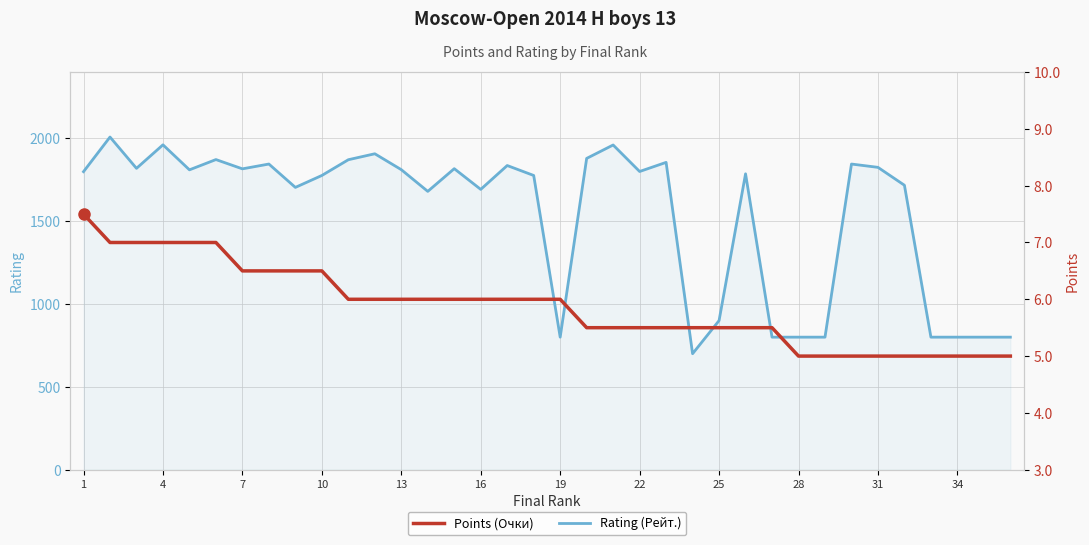

What is the lowest value of the Rating (Рейт.) series?

700